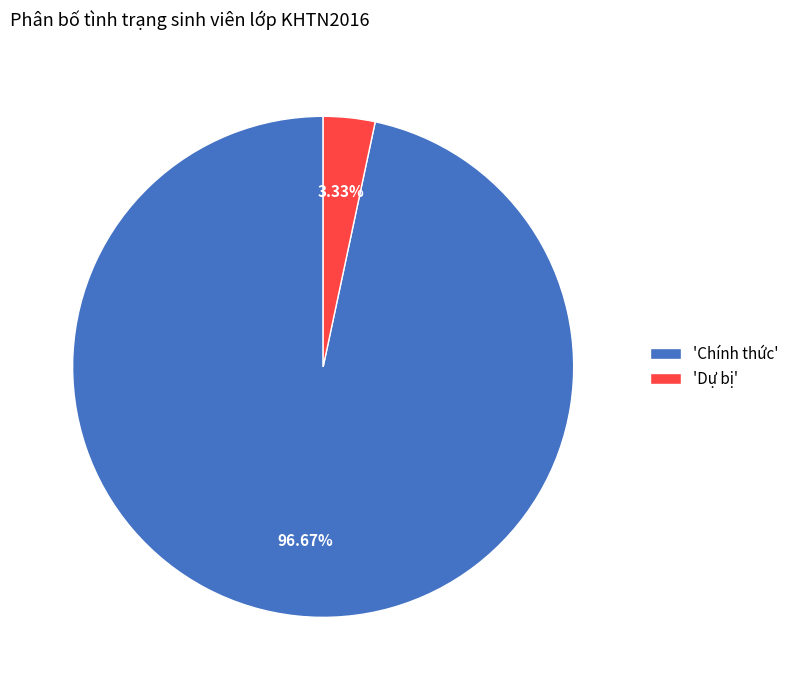

To the nearest percent, what is the difference between the largest and smallest slice percentages?

93%